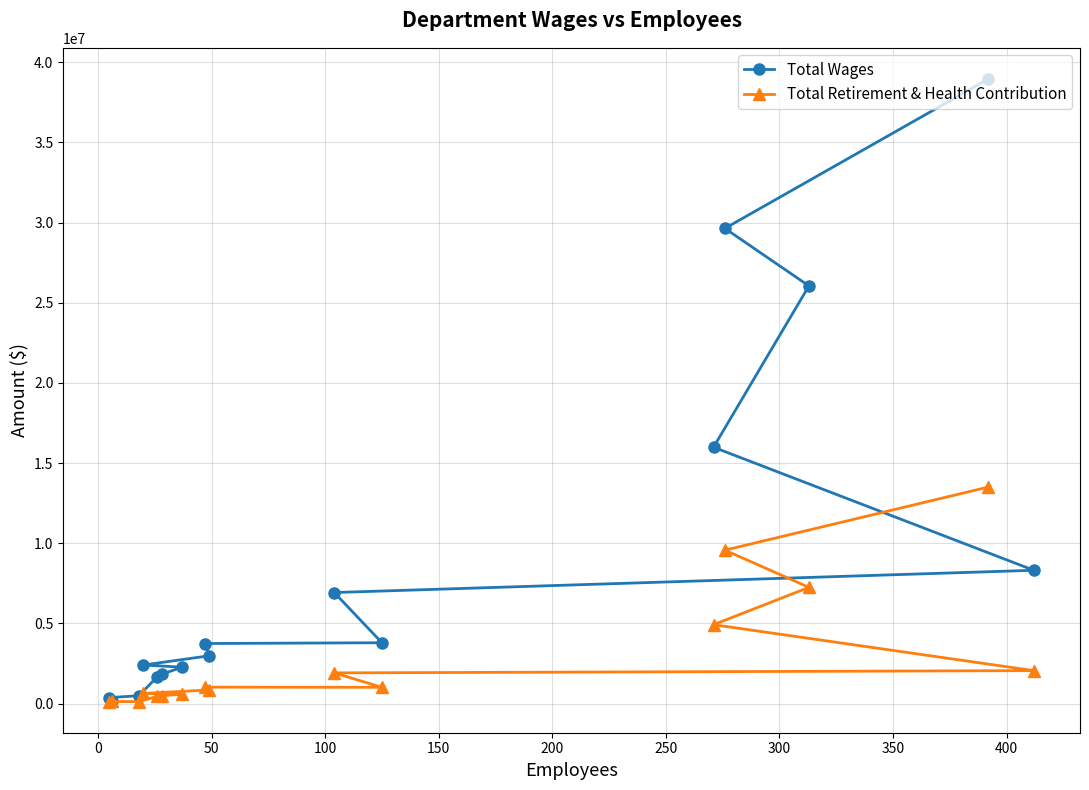

What are all the series names shown in the legend?

Total Wages, Total Retirement & Health Contribution